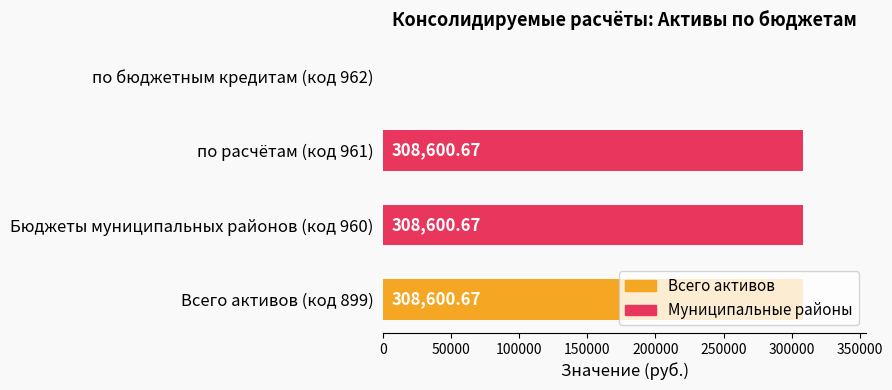

What is the ratio of the value at по расчётам (код 961) to the value at Бюджеты муниципальных районов (код 960)?

1.0